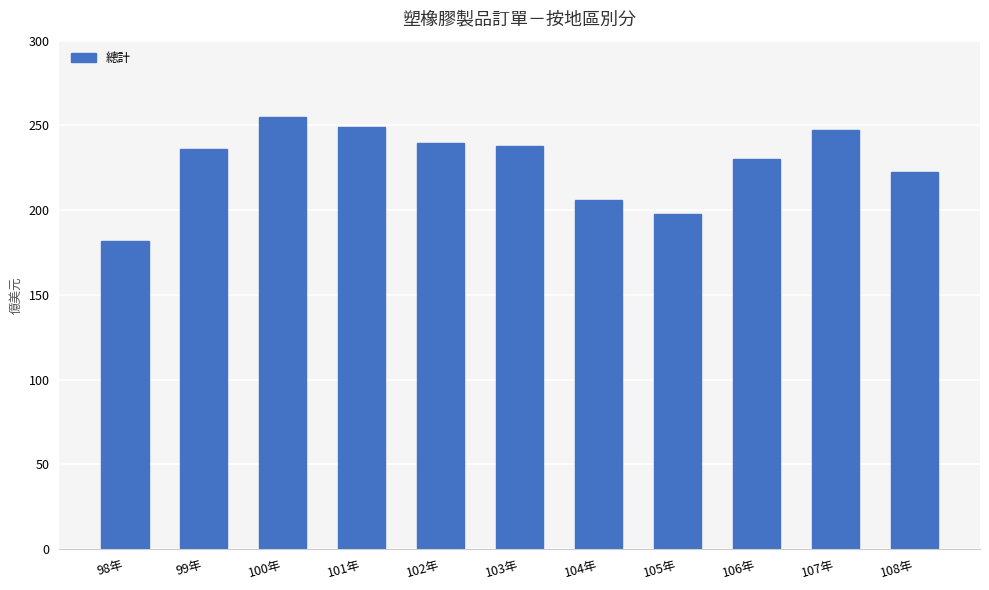

Which has a higher value, 102年 or 98年?

102年